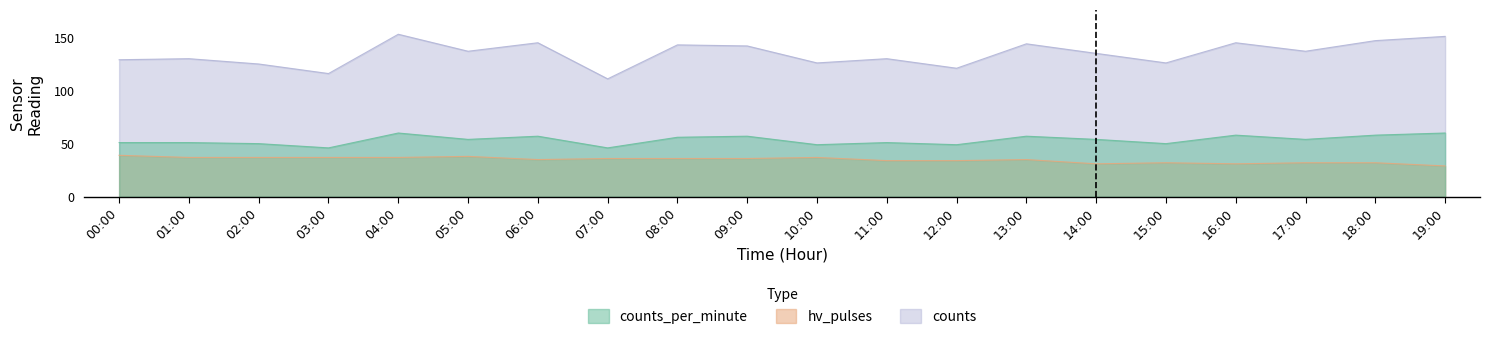

List the series in order of their overall mean, highest first.

counts, counts_per_minute, hv_pulses